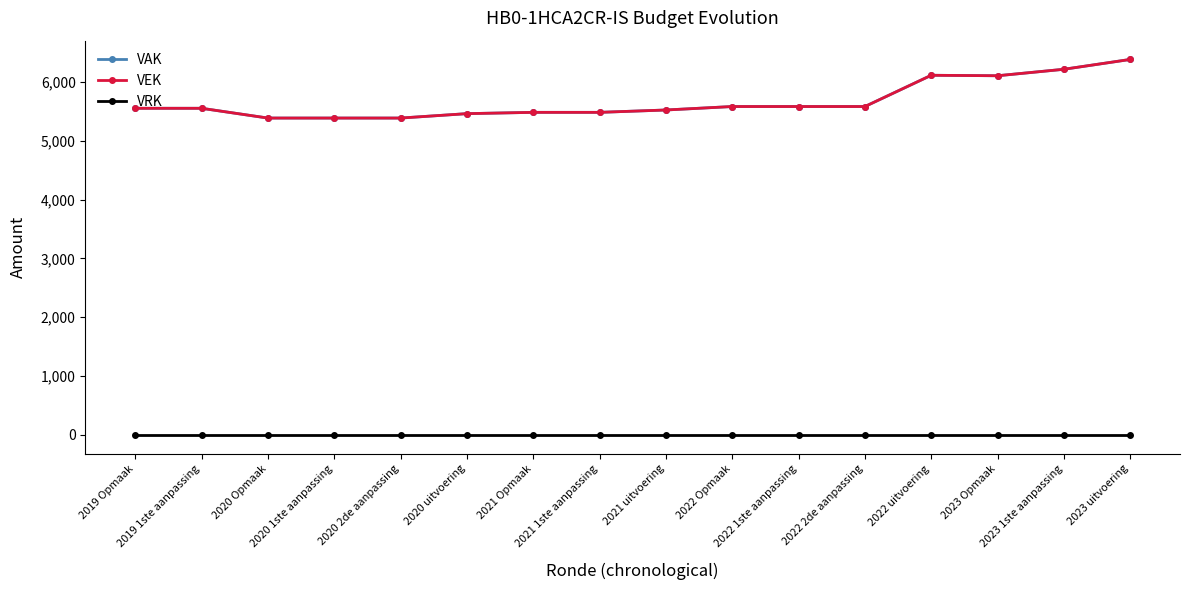

Is this an area chart (filled region under the line)?

No